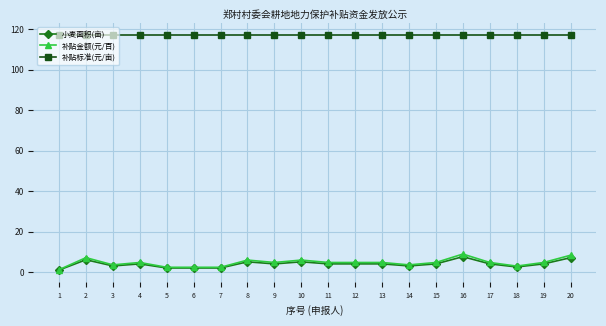

Is it true that 补贴标准(元/亩) equals 70.4 at 4?

False